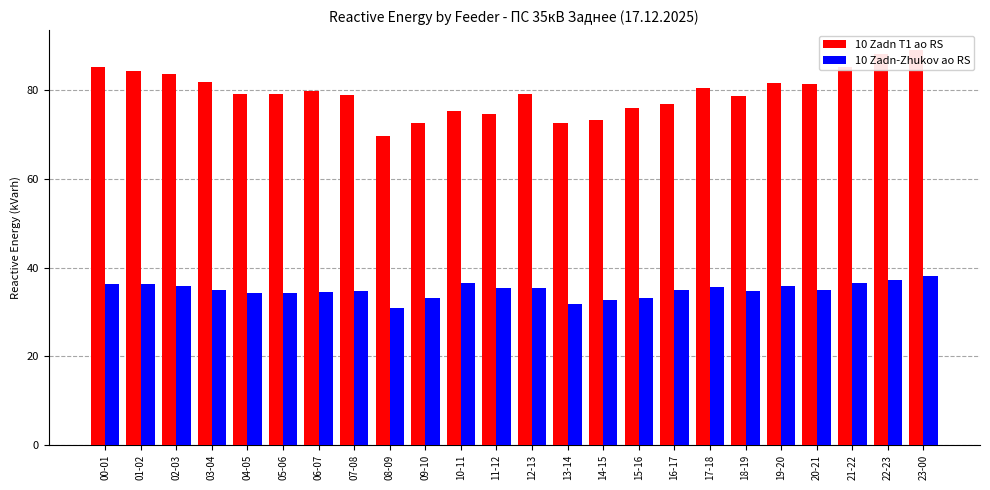

Read the 10 Zadn-Zhukov ao RS value at 05-06.

34.3